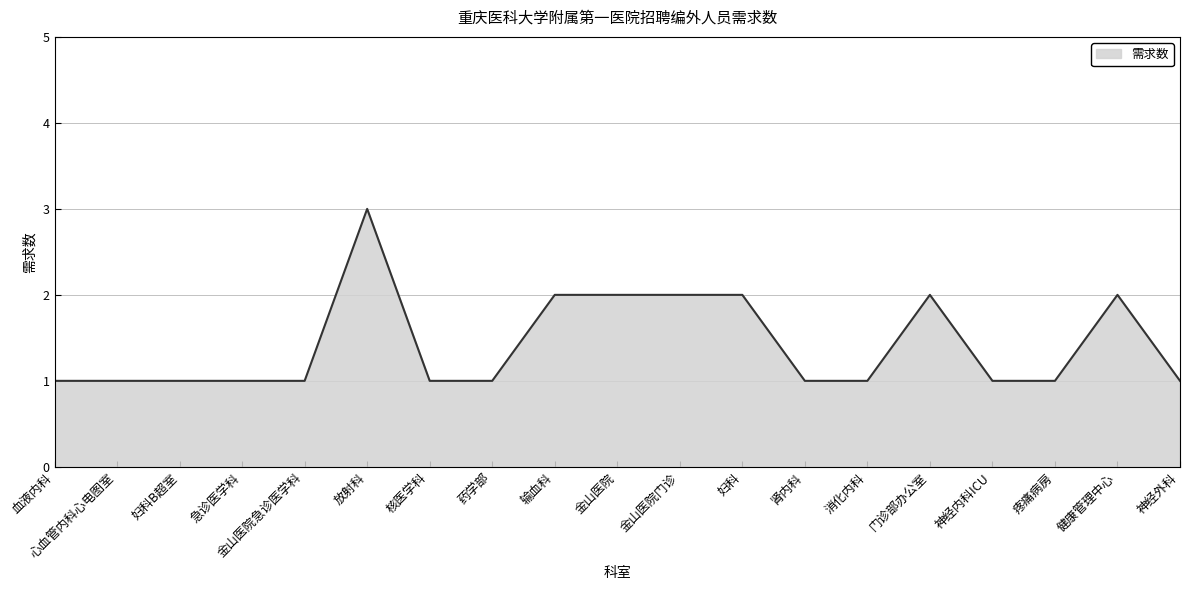

What is the difference between the values at 放射科 and 健康管理中心?

1